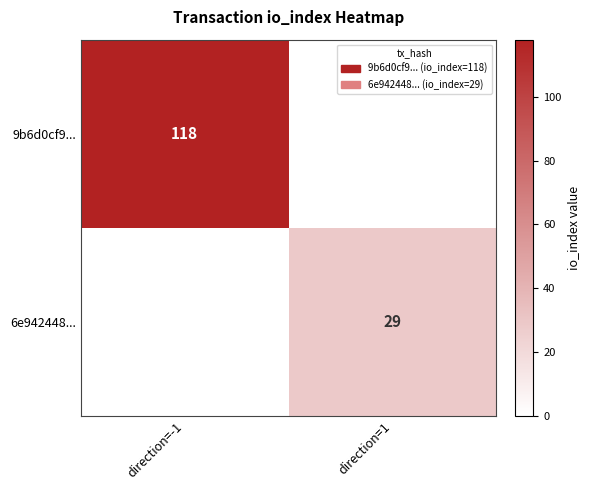

The 6e942448... series shows 29 at direction=1. True or false?

True